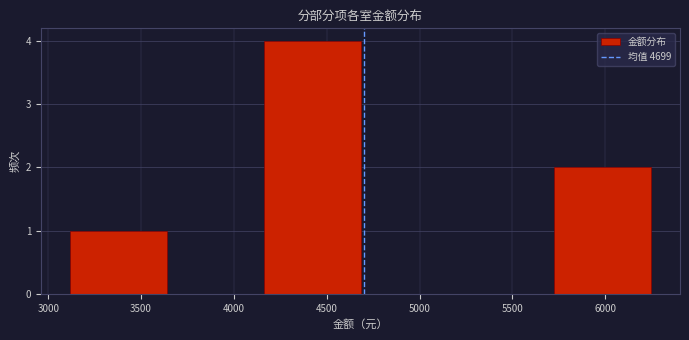

Reading left to right, transcribe this chart: for each bar, give the range it covers on the x-axis and its height. Neither the bar edges nor the heights are printed on the chart, so give them approximately, as read against the axes.

3100 to 3650: 1
3650 to 4150: 0
4150 to 4700: 4
4700 to 5200: 0
5200 to 5750: 0
5750 to 6250: 2